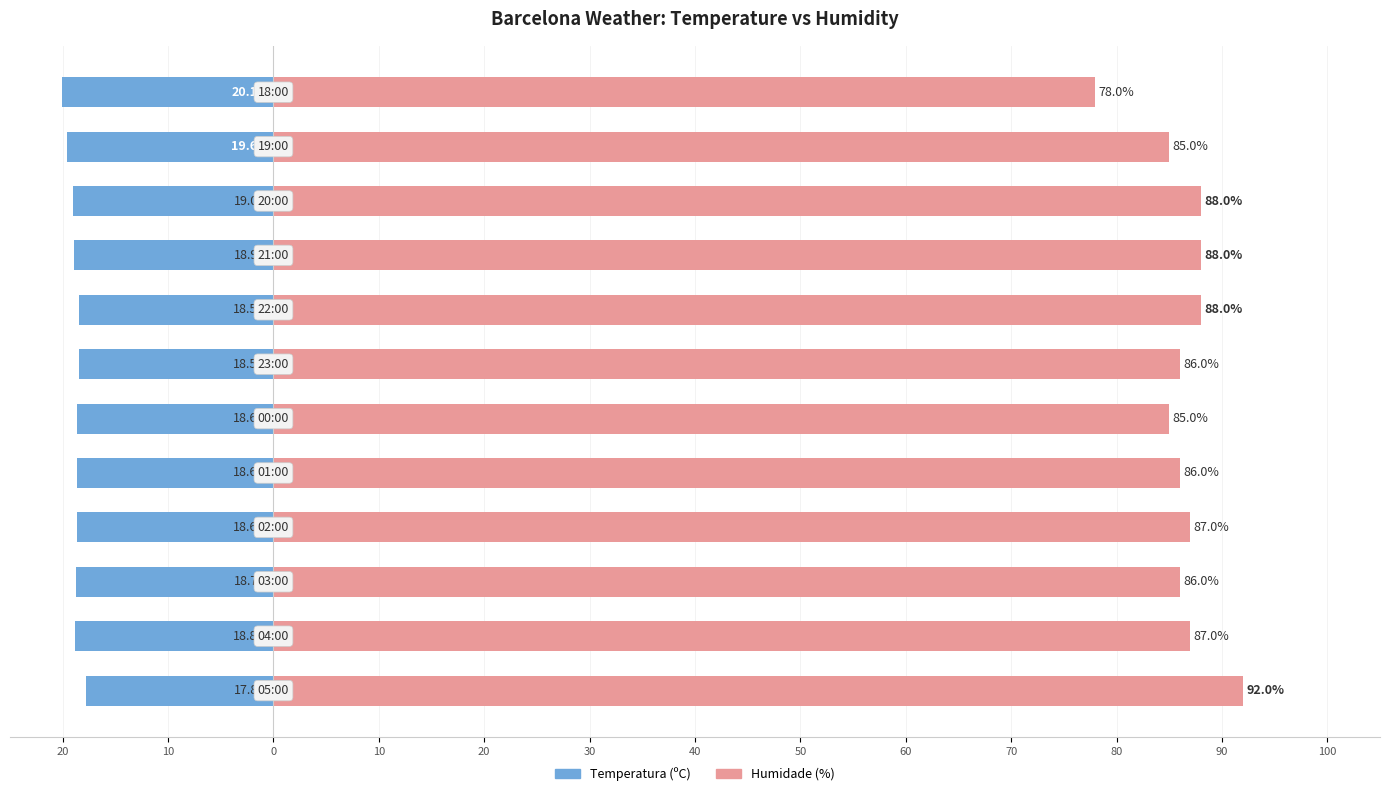

Reading left to right, transcribe all the data shown in this chart.

Temperatura (ºC): 20=-17.8	10=-18.8	0=-18.7	10=-18.6	20=-18.6	30=-18.6	40=-18.5	50=-18.5	60=-18.9	70=-19.0	80=-19.6	90=-20.1
Humidade (%): 20=92.0	10=87.0	0=86.0	10=87.0	20=86.0	30=85.0	40=86.0	50=88.0	60=88.0	70=88.0	80=85.0	90=78.0